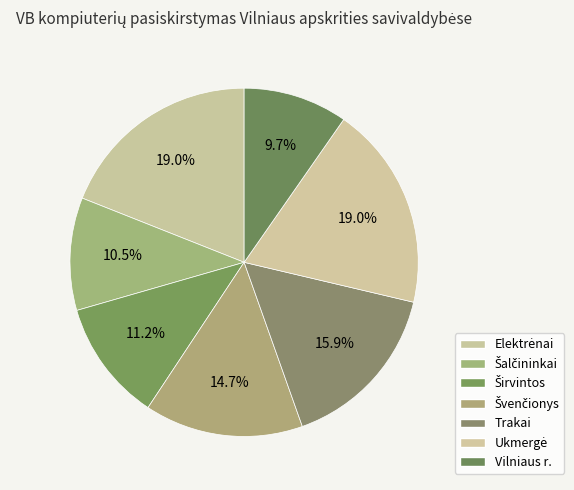

What percentage is the Ukmergė slice, to the nearest percent?

19%